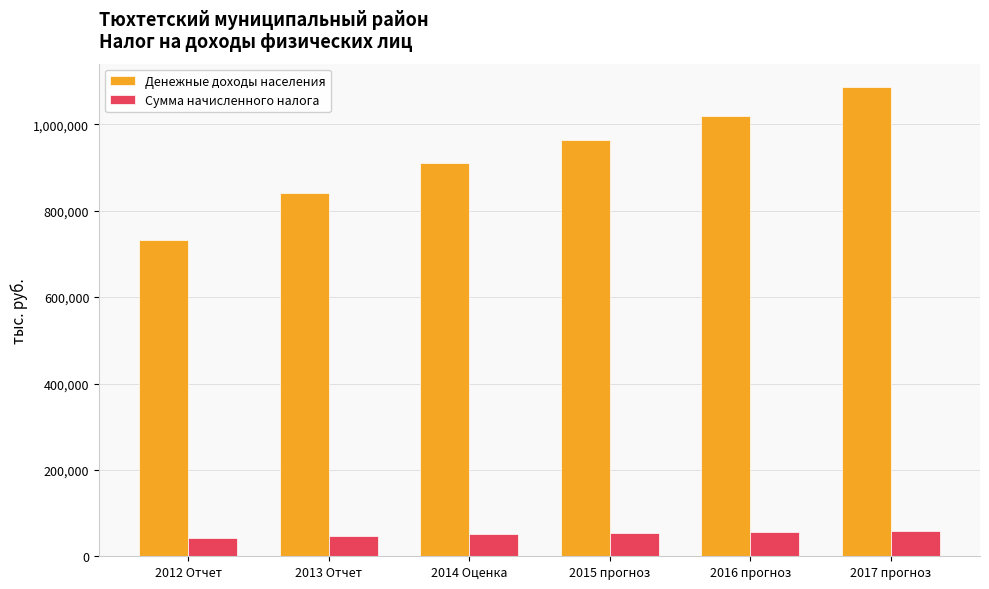

What is the label of the 1st bar from the left?

2012 Отчет